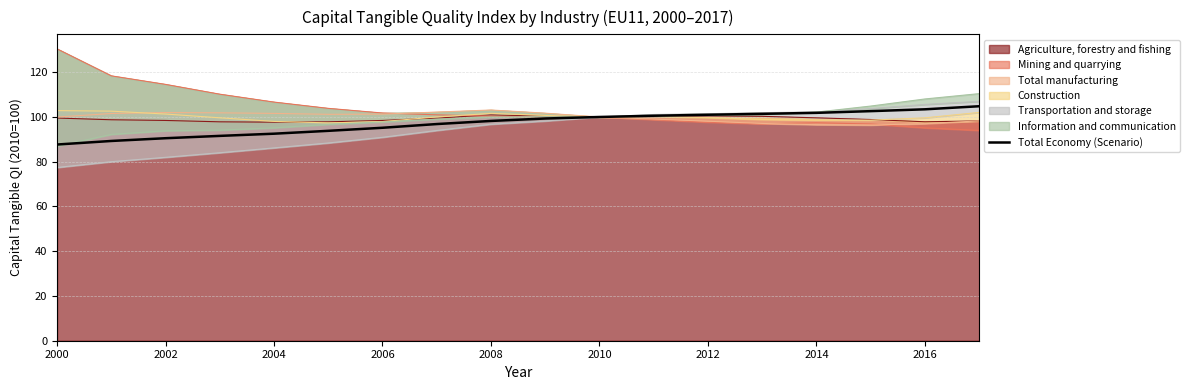

What is the difference between the maximum and minimum values?

17.1